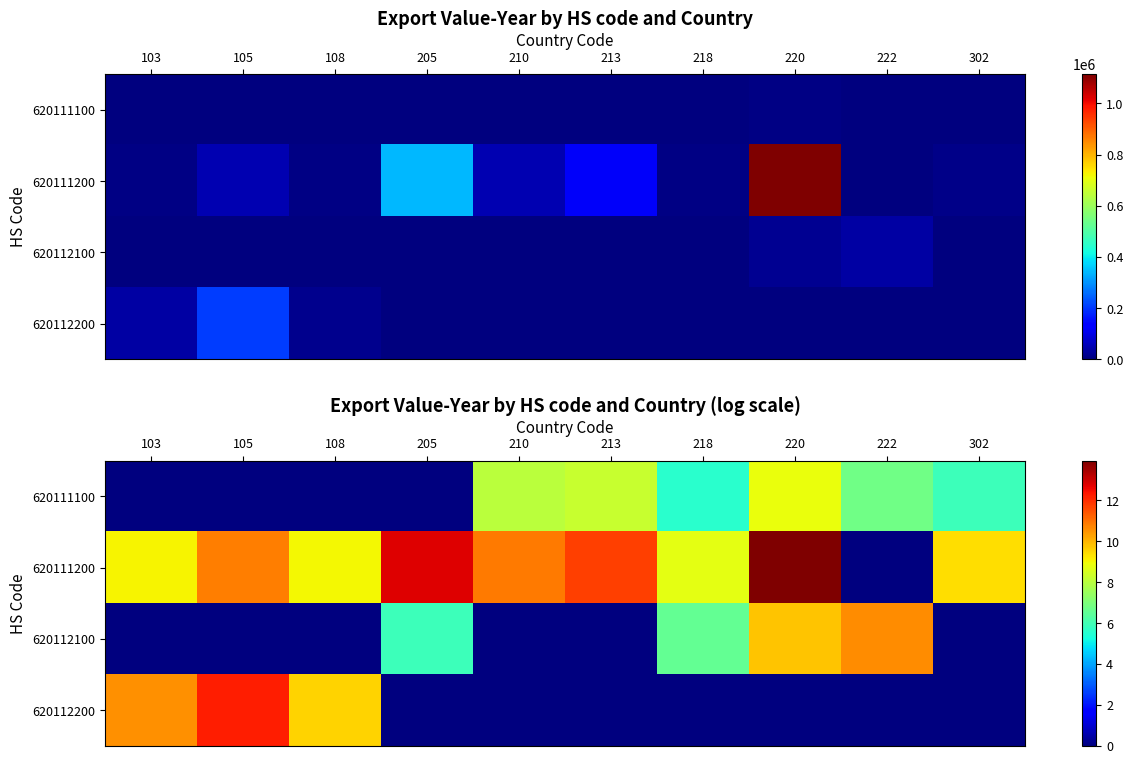

What is the spread (max minus min) of values at 205?

12.7